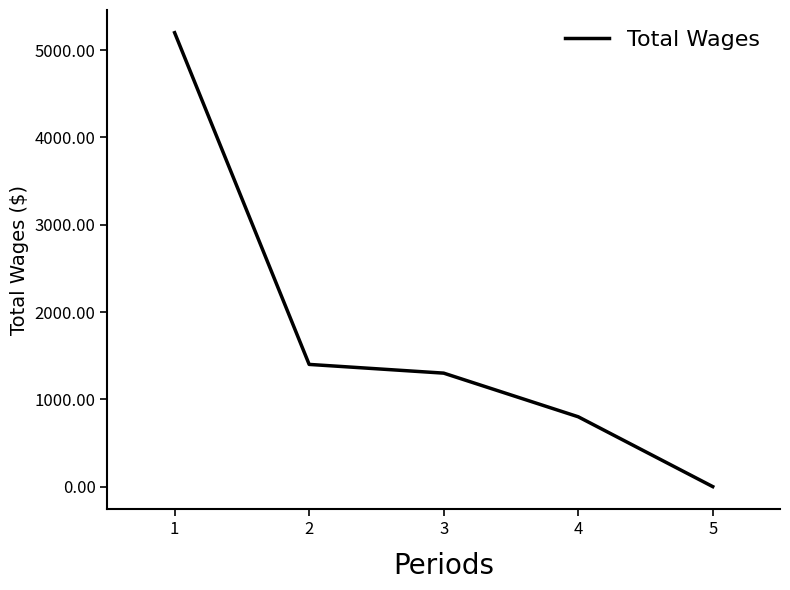

The value at 1 is 5200. True or false?

True